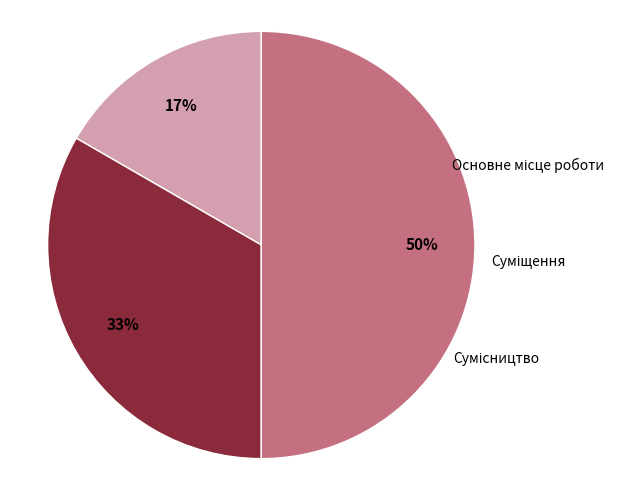

Is there a majority slice in this chart?

No